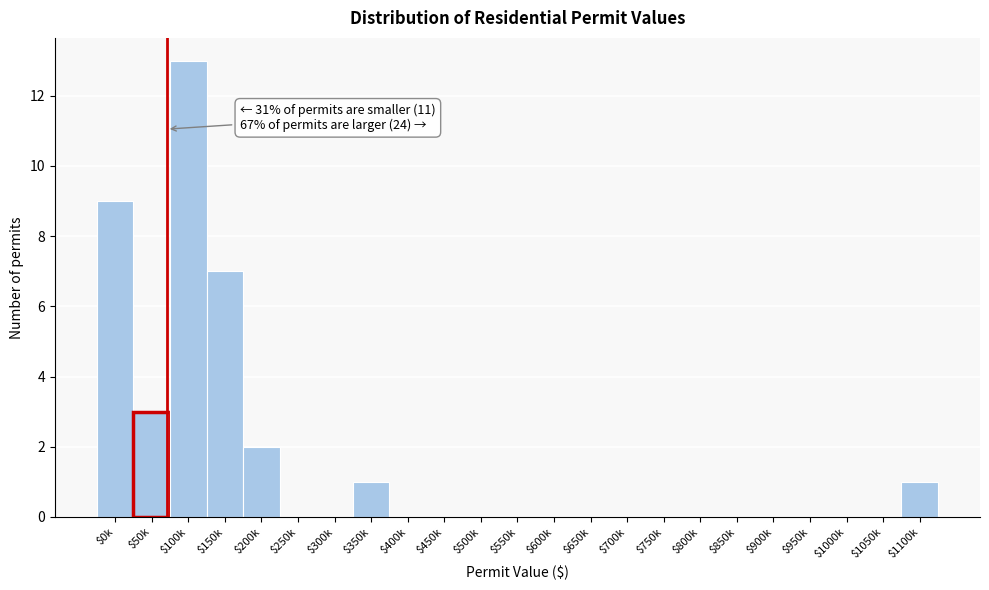

What is the maximum value shown in the chart?

13